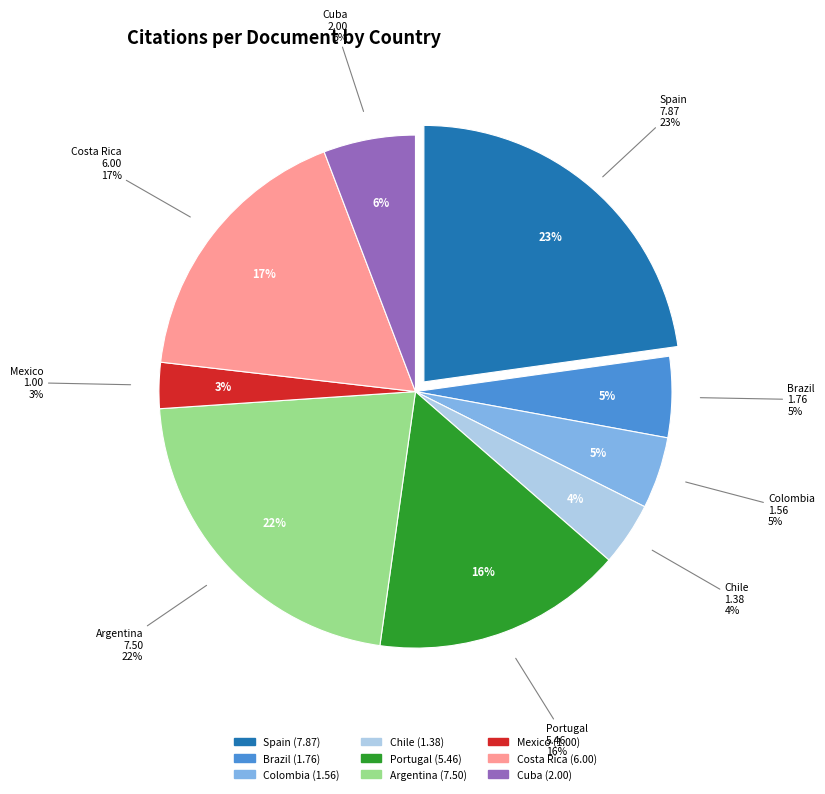

Is it true that Chile is 4% of the pie?

True